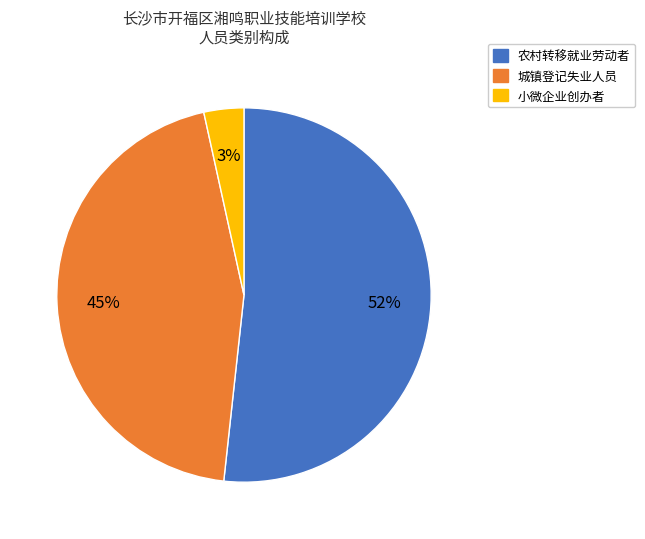

To the nearest percent, what is the combined percentage of 小微企业创办者 and 农村转移就业劳动者?

55%